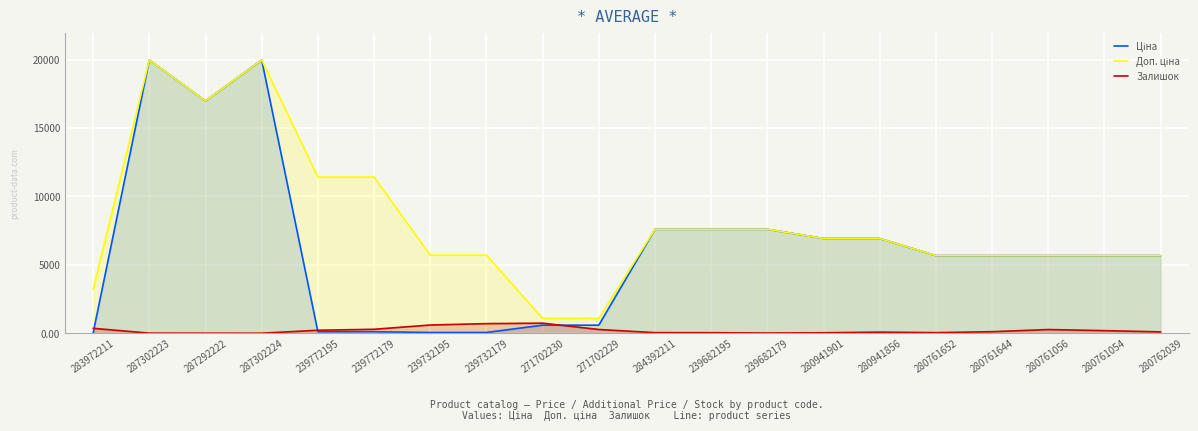

At which category does Ціна reach its first local valley?

287292222